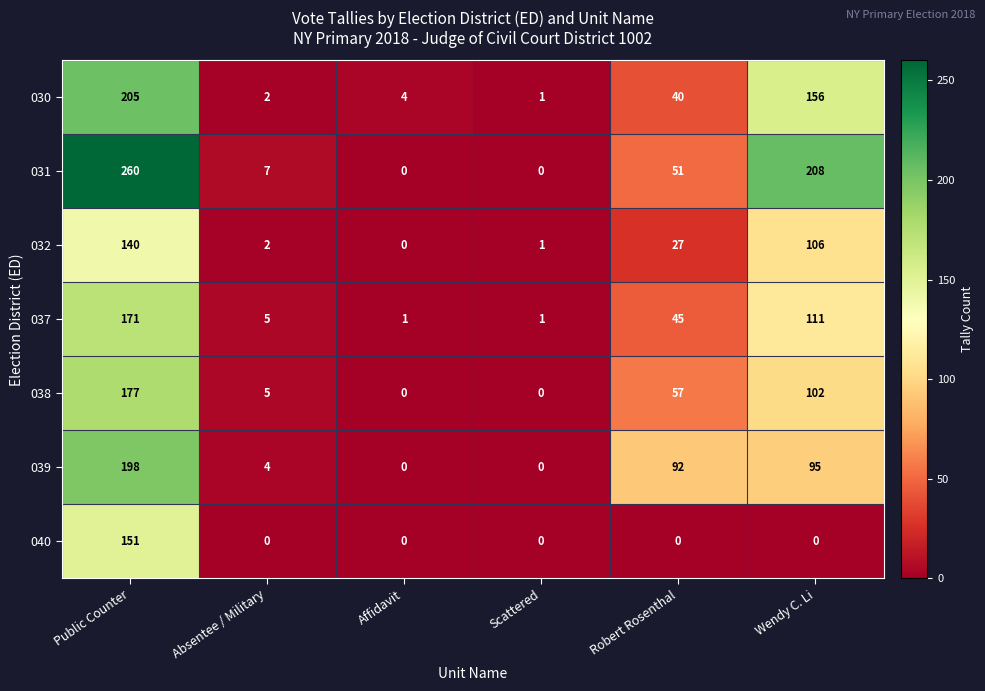

How many distinct data groups are displayed?

7